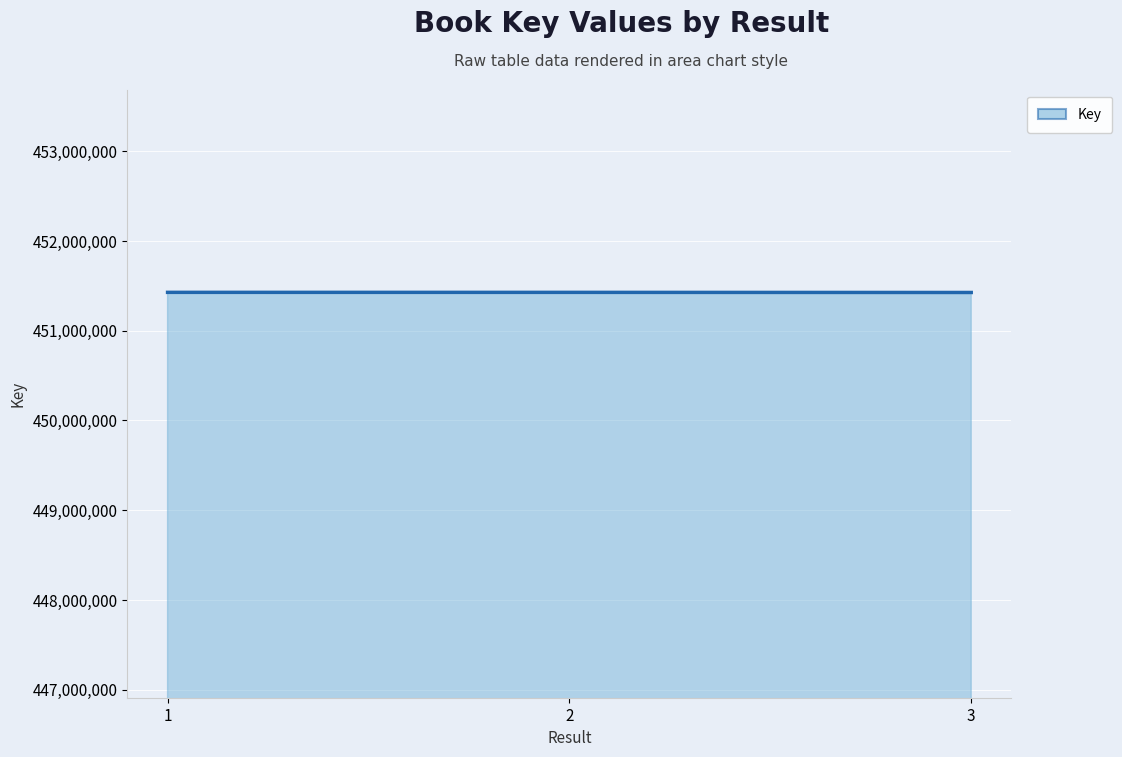

Between 3 and 2, which is larger?

2